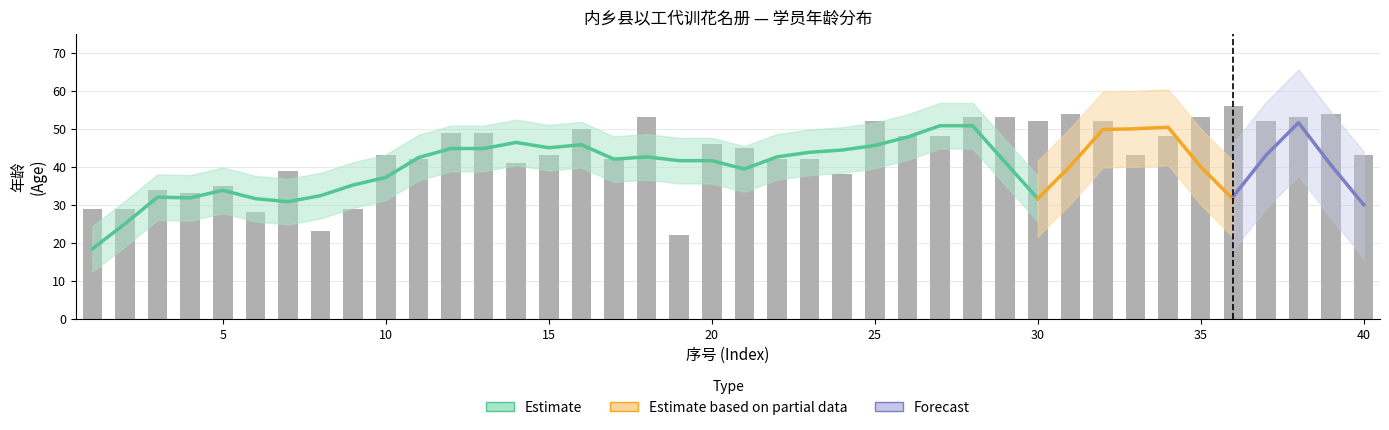

Which category has the highest value across all series?

36